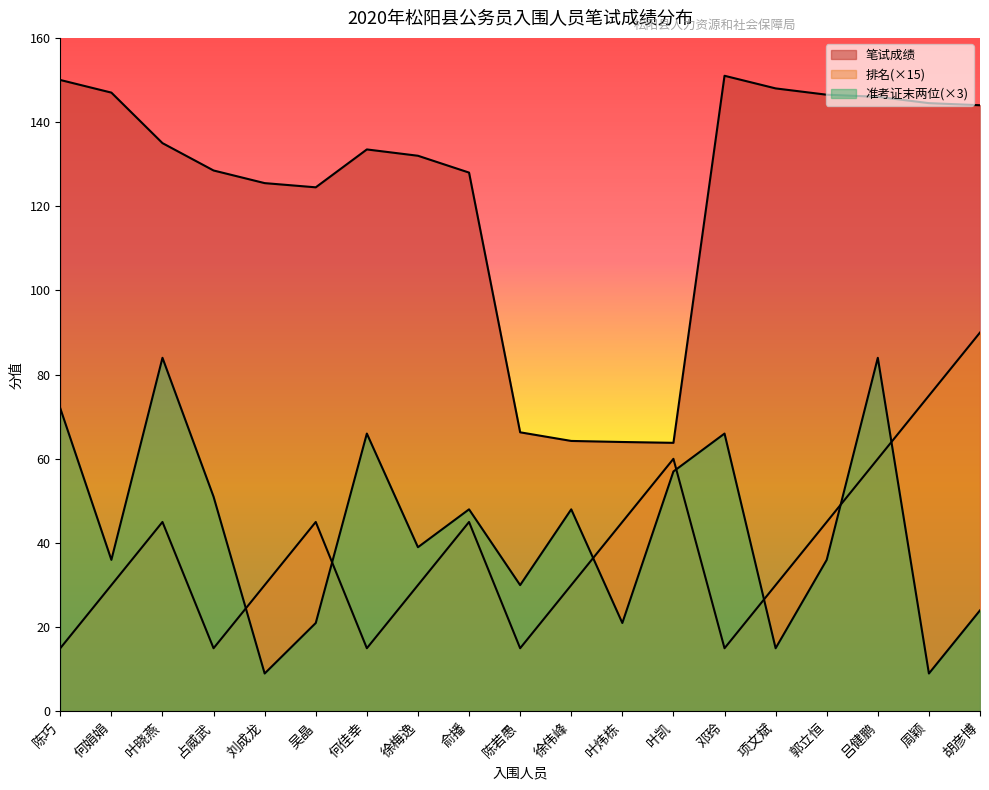

The value of 排名 at 徐伟峰 is 13.5. True or false?

False